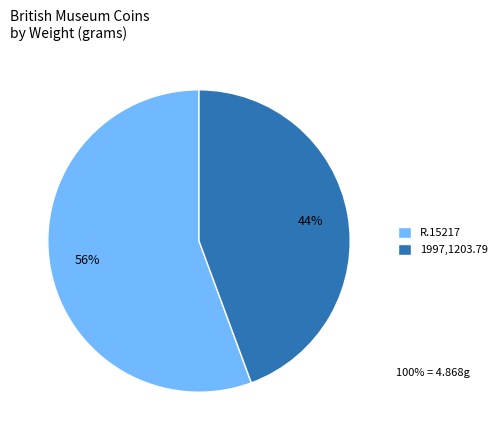

To the nearest percent, what is the combined percentage of R.15217 and 1997,1203.79?

100%